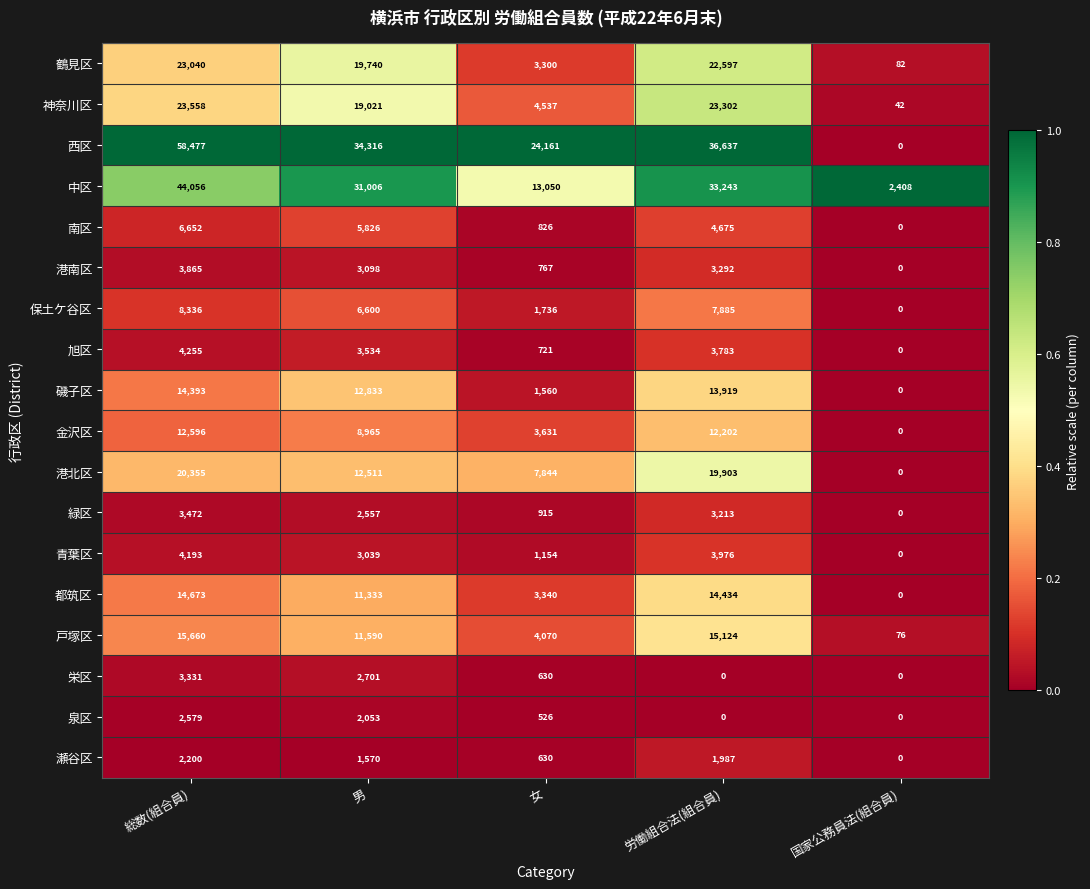

Rank the series by their maximum value, from lowest to highest.

瀬谷区, 泉区, 栄区, 緑区, 港南区, 青葉区, 旭区, 南区, 保土ケ谷区, 金沢区, 磯子区, 都筑区, 戸塚区, 港北区, 鶴見区, 神奈川区, 中区, 西区